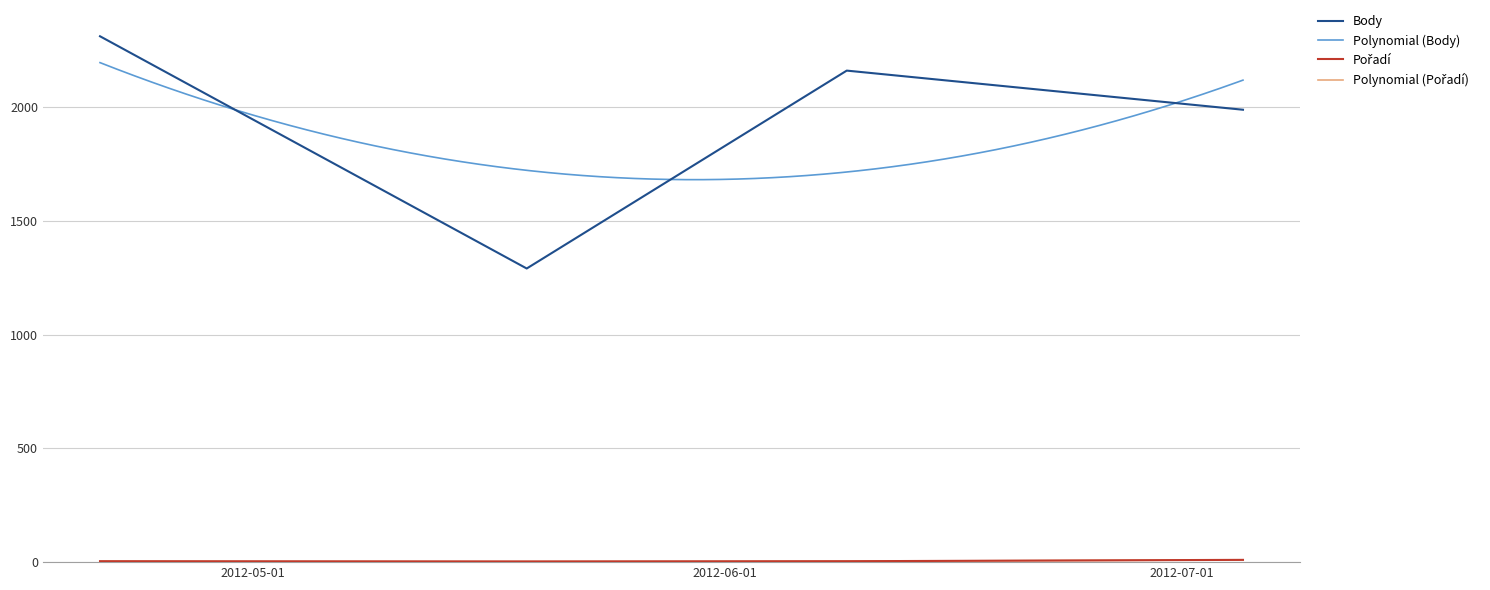

What is the highest value of the Body series?

2312